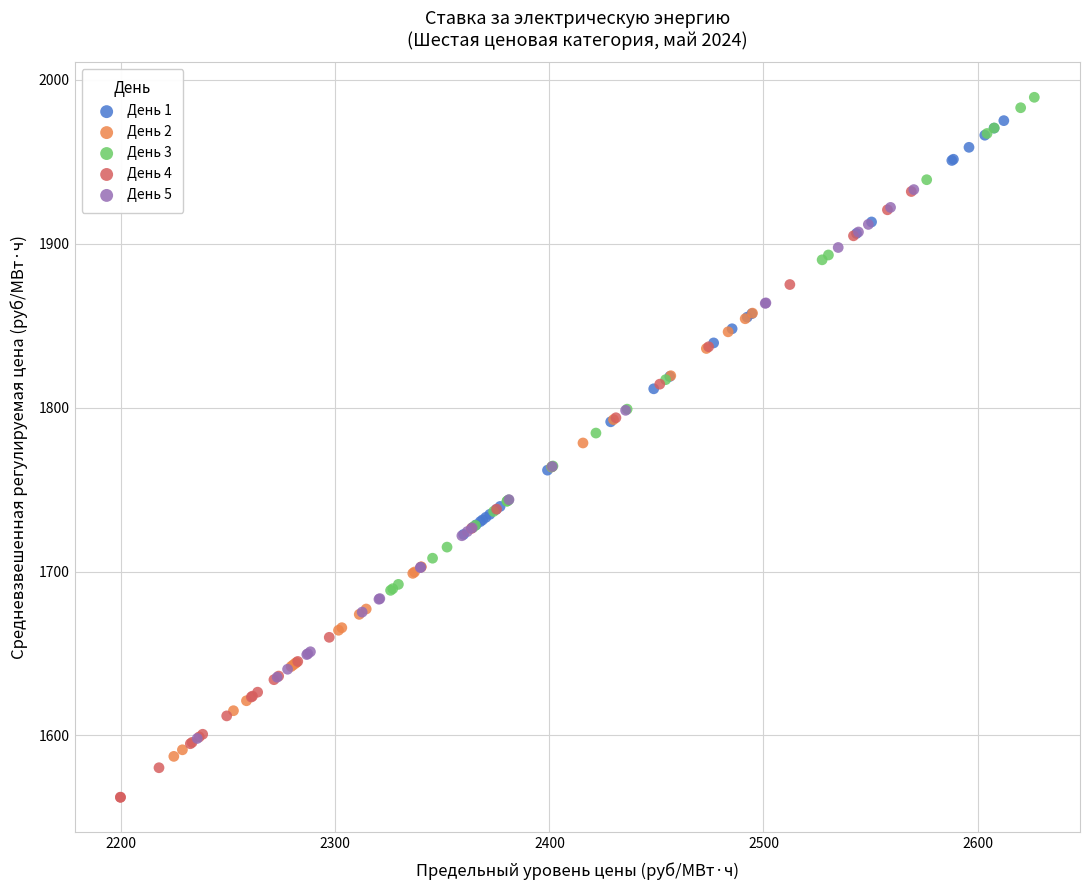

Which series reaches the minimum Y coordinate?

День 4